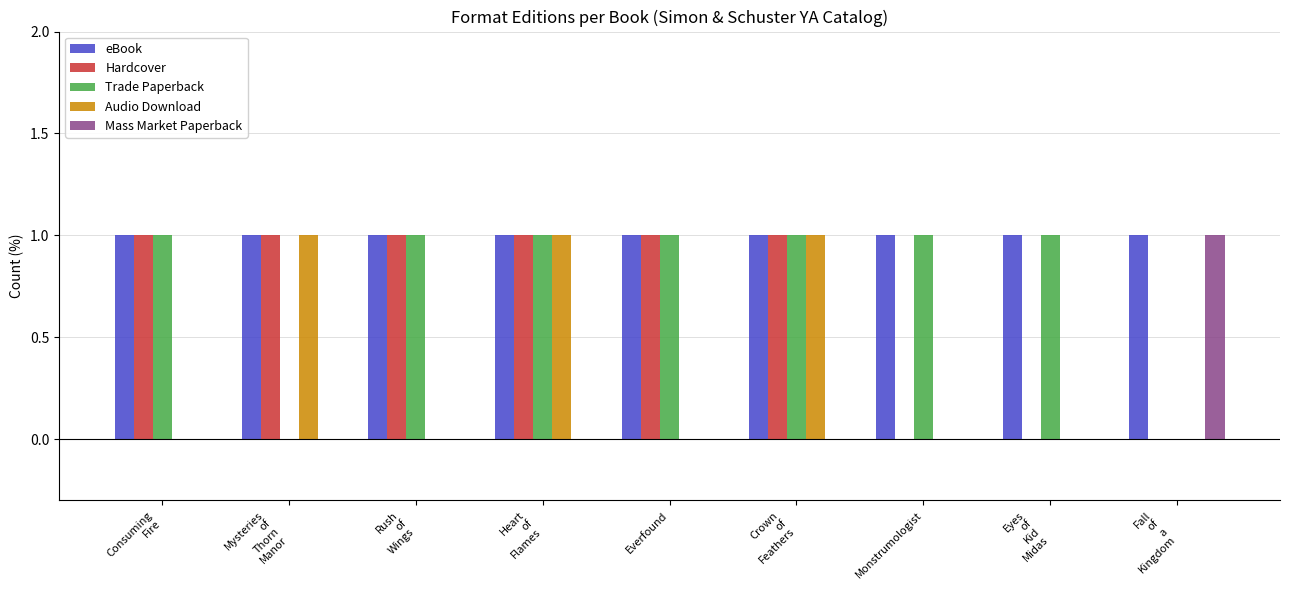

Are the bars grouped side by side (vs. stacked)?

Yes